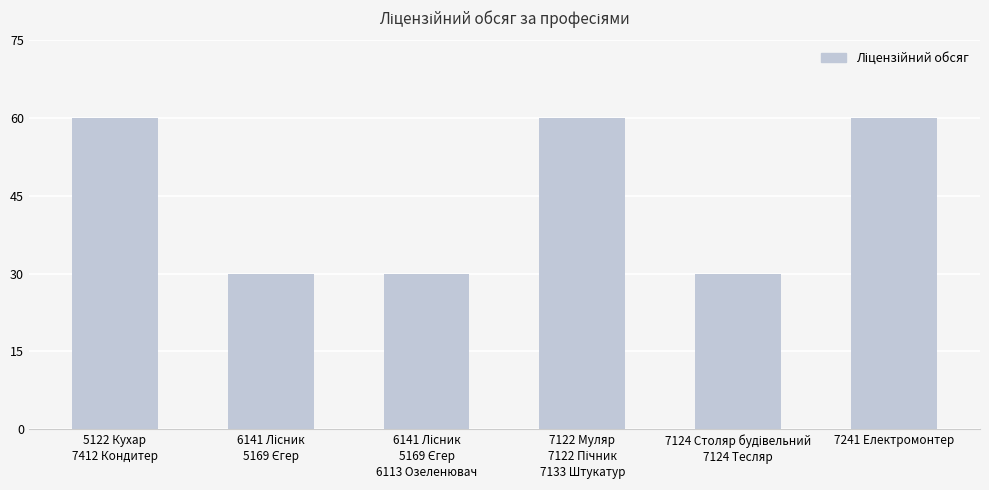

What is the average value?

45